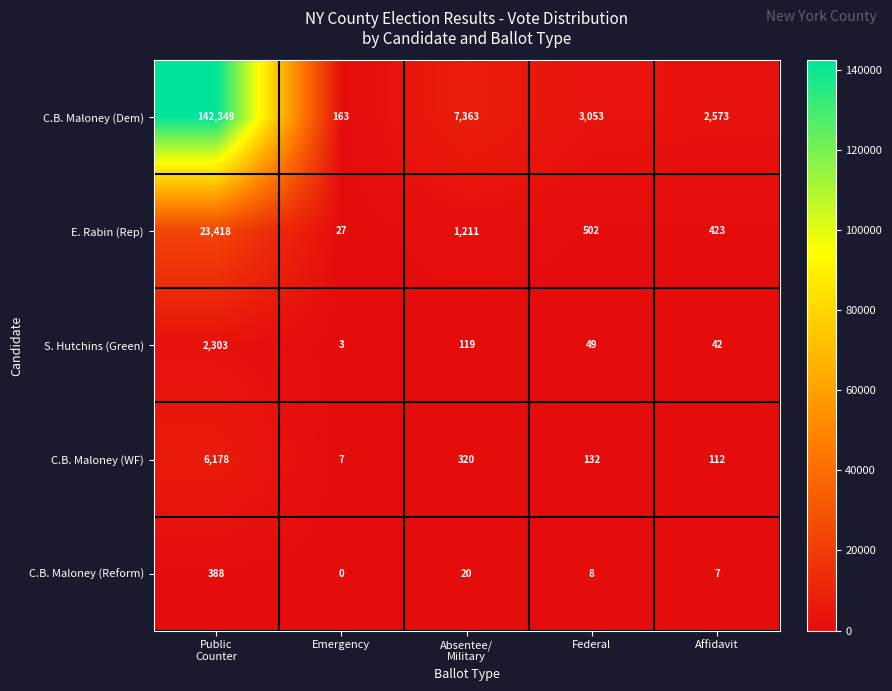

Reading left to right, what are all the values shown in this chart?

C.B. Maloney (Dem): 142349	163	7363	3053	2573
E. Rabin (Rep): 23418	27	1211	502	423
S. Hutchins (Green): 2303	3	119	49	42
C.B. Maloney (WF): 6178	7	320	132	112
C.B. Maloney (Reform): 388	0	20	8	7